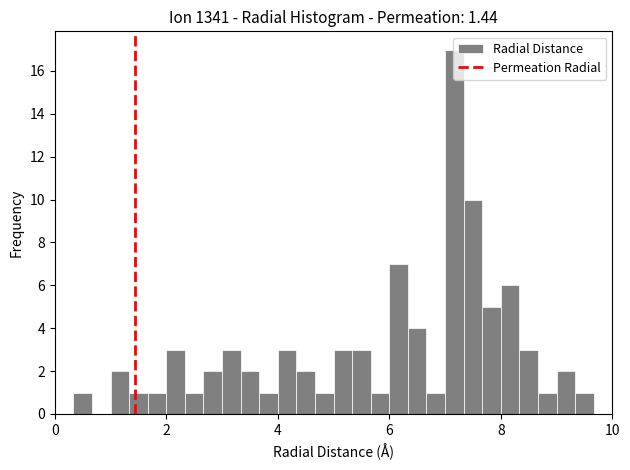

Around what value on the x-axis is the tallest bar? Give the approximate position of its centre, as read against the axis.

7.2